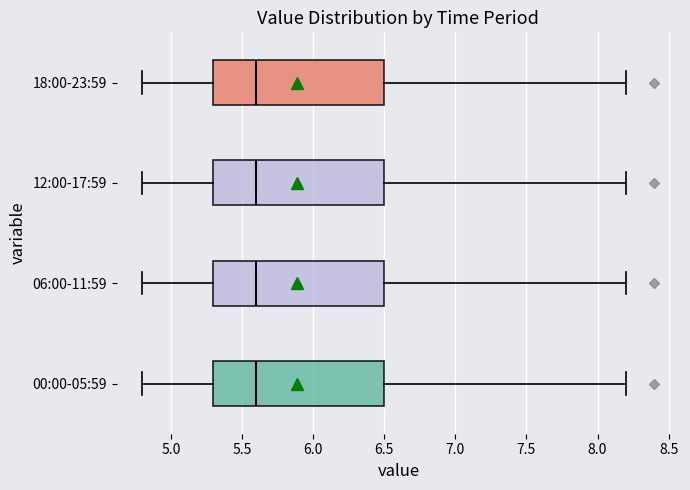

Reading bottom to top, transcribe this box plot: for each box, give where its median line is, the range the box spans, and where its two whiskers end, as read against the x-axis. The values are not printed on the chart, so give them approximately, as read against the axis.

00:00-05:59: median 5.6, box 5.3 to 6.5, whiskers 4.8 to 8.2
06:00-11:59: median 5.6, box 5.3 to 6.5, whiskers 4.8 to 8.2
12:00-17:59: median 5.6, box 5.3 to 6.5, whiskers 4.8 to 8.2
18:00-23:59: median 5.6, box 5.3 to 6.5, whiskers 4.8 to 8.2